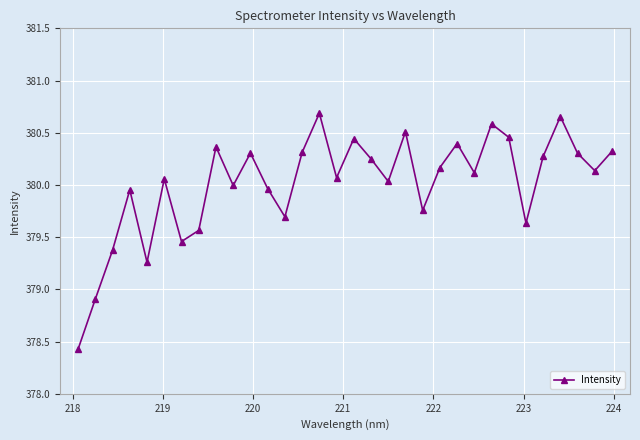

What is the value of the 14th point from the left?

380.3